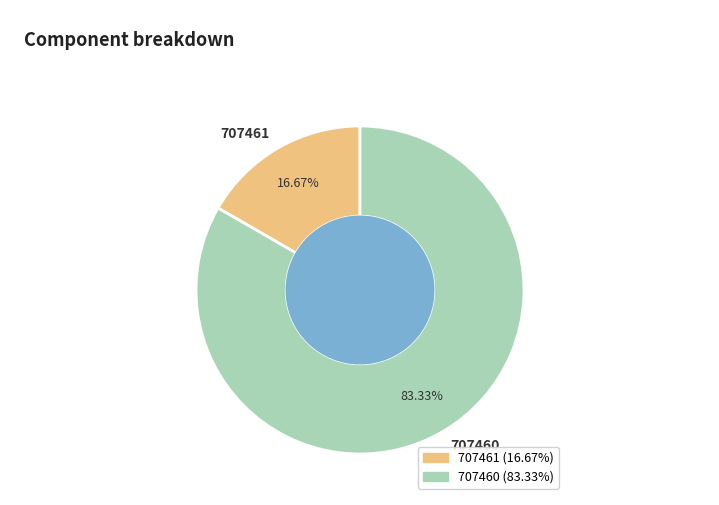

Which slice is the smallest?

707461